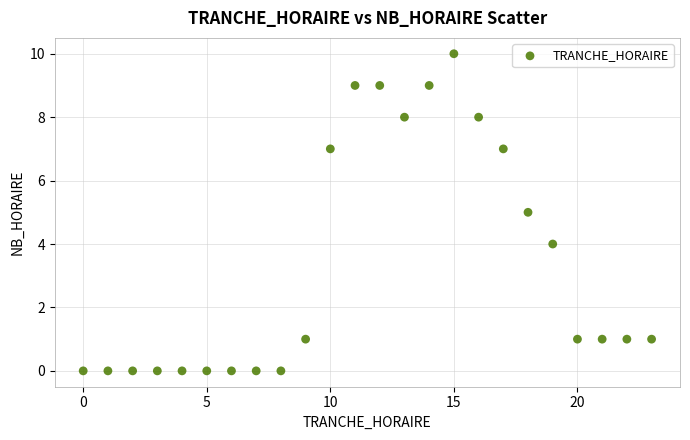

What is the range of Y values (max minus min)?

10